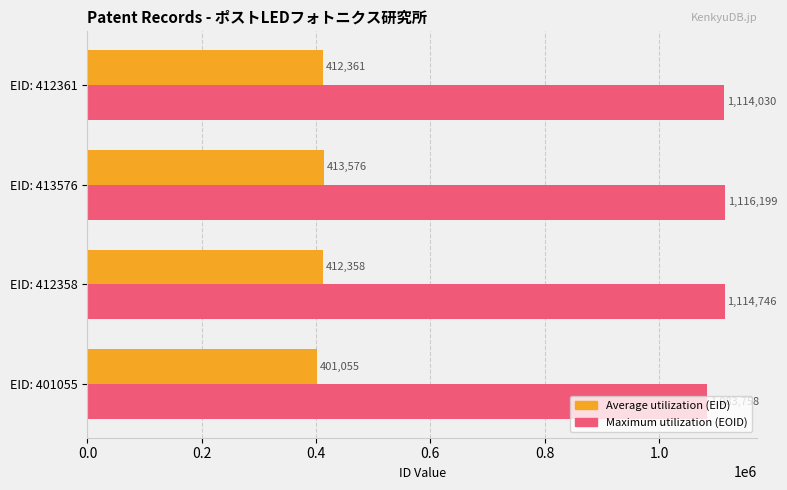

Is it true that Maximum utilization (EOID) equals 1114746 at EID: 412358?

True